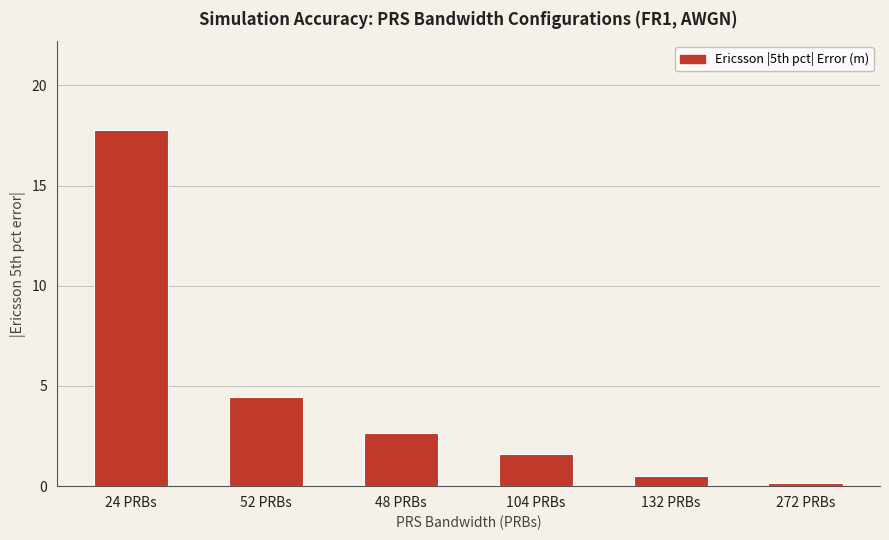

What is the minimum value shown in the chart?

0.2